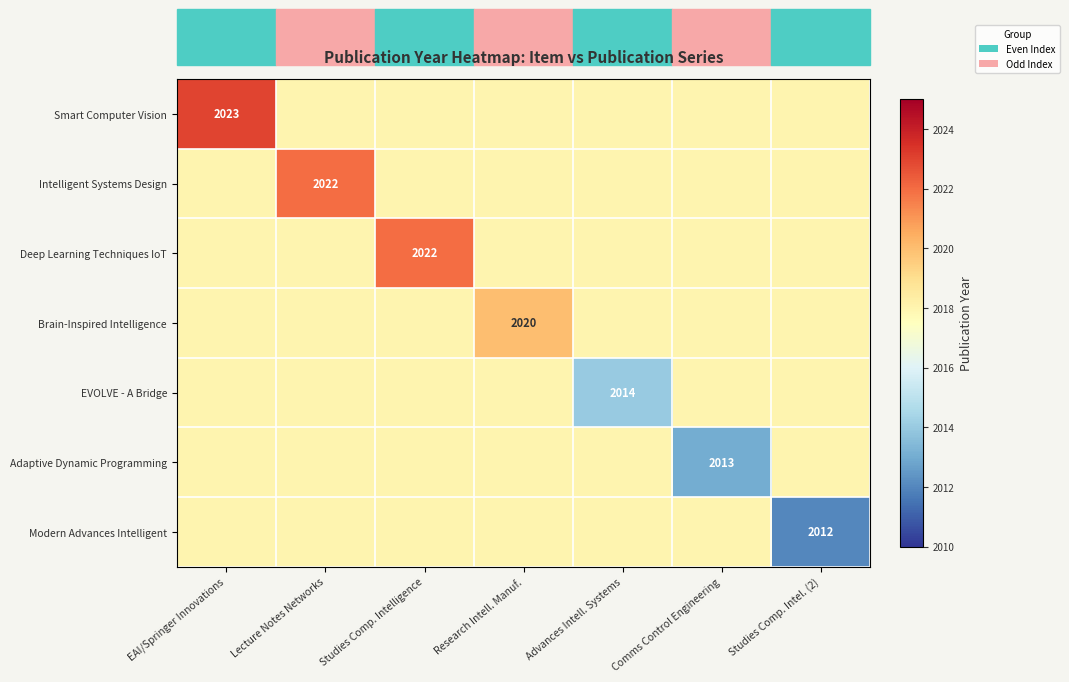

At which category is the sum across all series the highest?

EAI/Springer Innovations